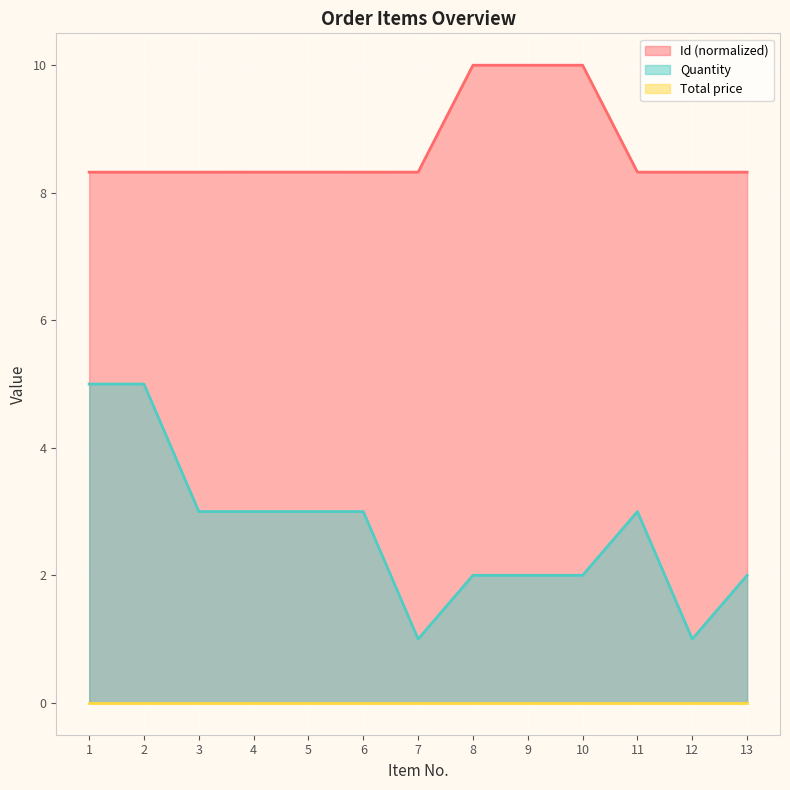

How many Id values are between 8 and 9?

10